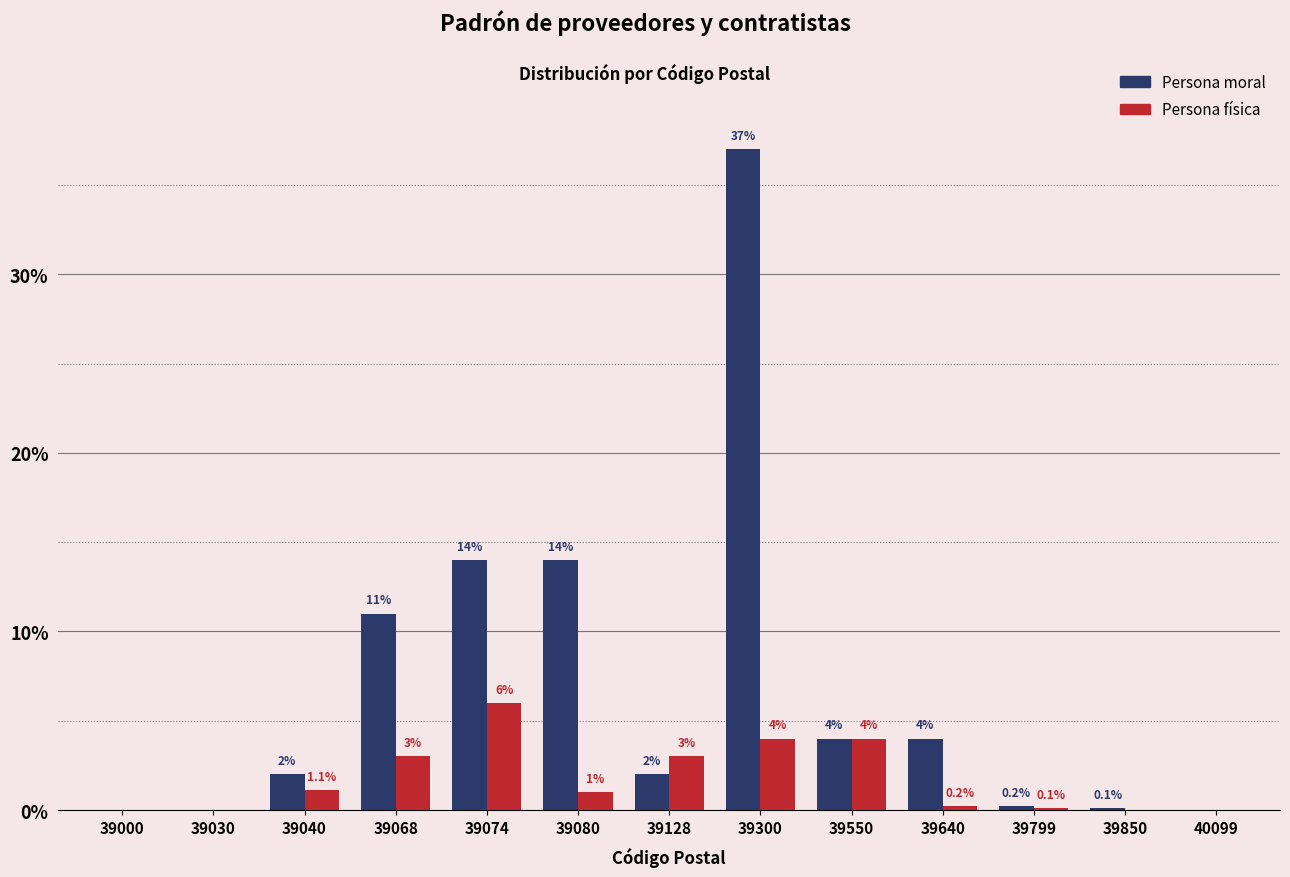

Reading right to left, what are all the values shown in this chart?

Persona moral: 40099=0.0	39850=0.1	39799=0.2	39640=4.0	39550=4.0	39300=37.0	39128=2.0	39080=14.0	39074=14.0	39068=11.0	39040=2.0	39030=0.0	39000=0.0
Persona física: 40099=0.0	39850=0.0	39799=0.1	39640=0.2	39550=4.0	39300=4.0	39128=3.0	39080=1.0	39074=6.0	39068=3.0	39040=1.1	39030=0.0	39000=0.0